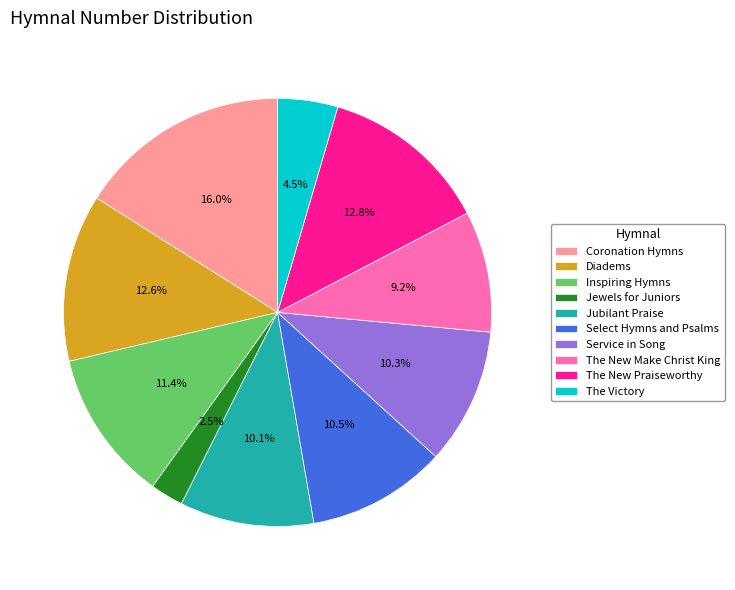

To the nearest percent, what portion does Jubilant Praise represent?

10%